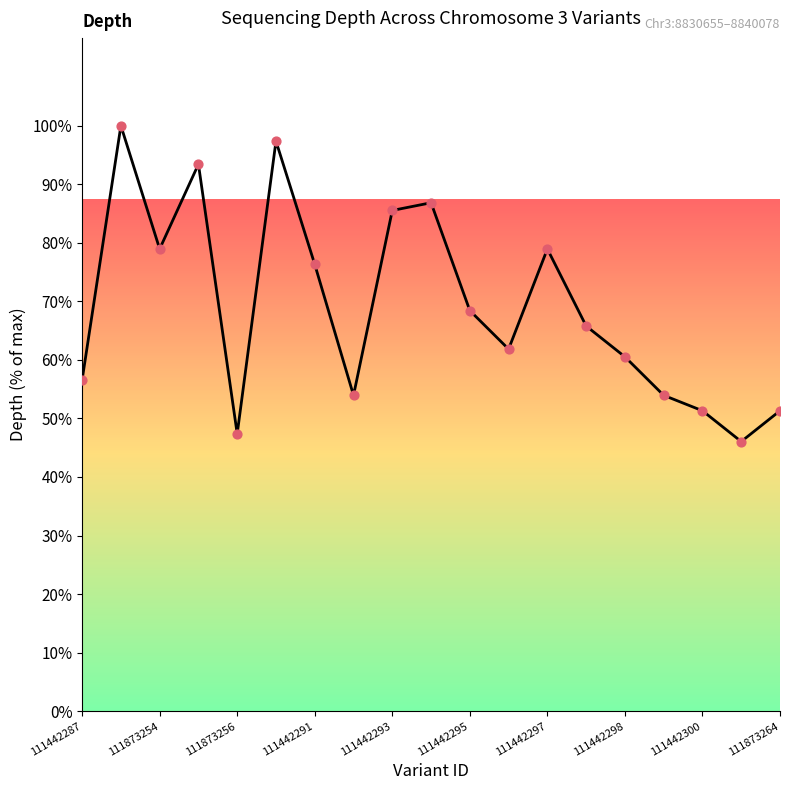

What is the difference between the maximum and minimum values?

53.9